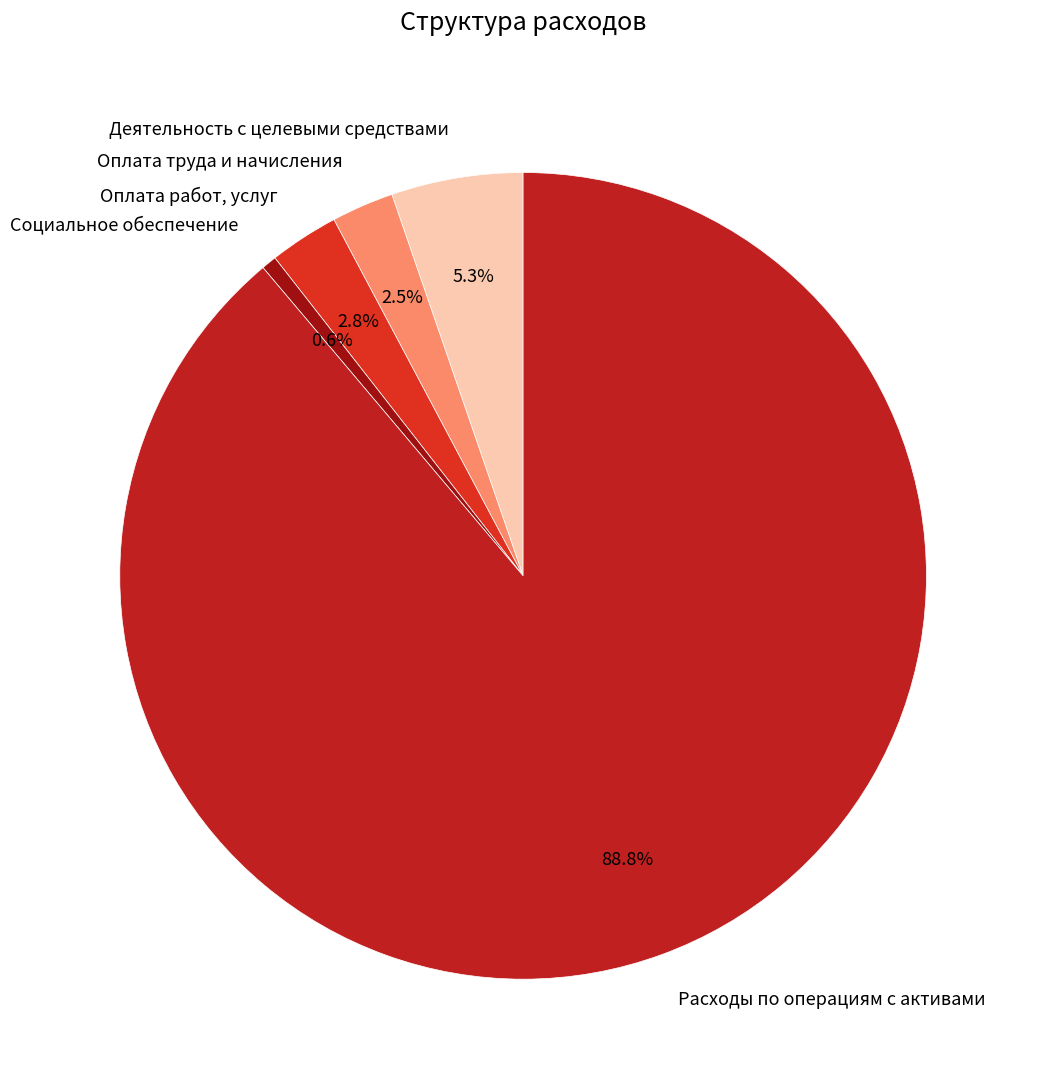

How much of the chart is everything except Оплата труда и начисления?

97.5%